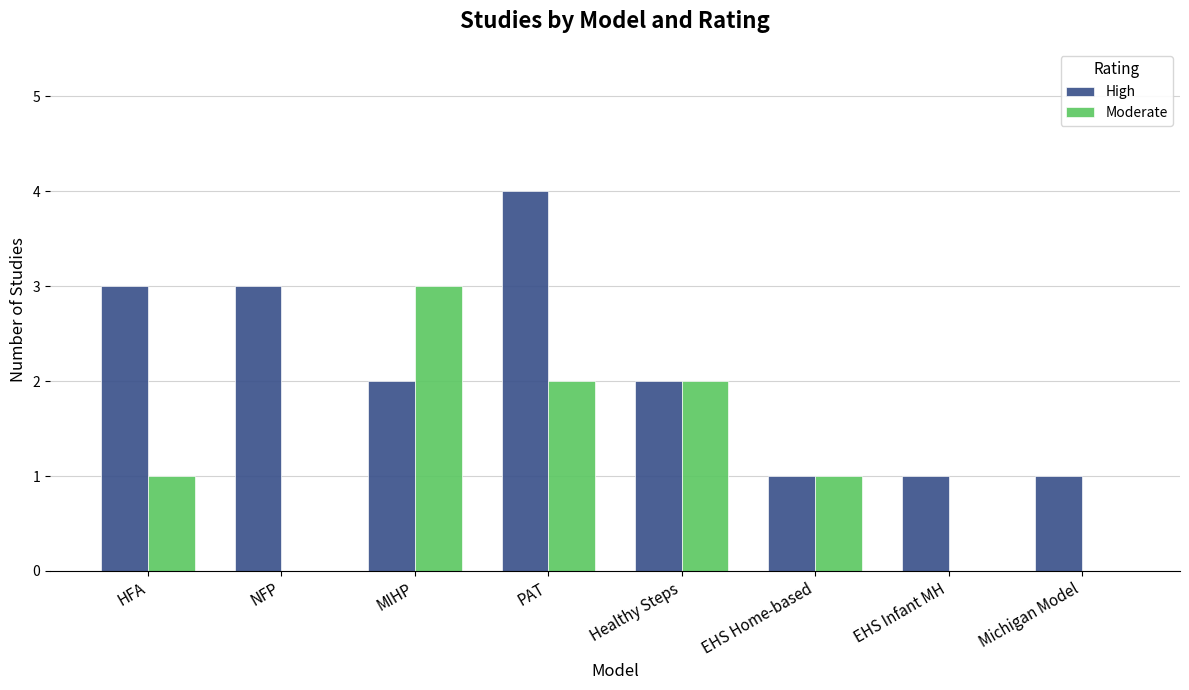

Which series has the largest total across all categories?

High